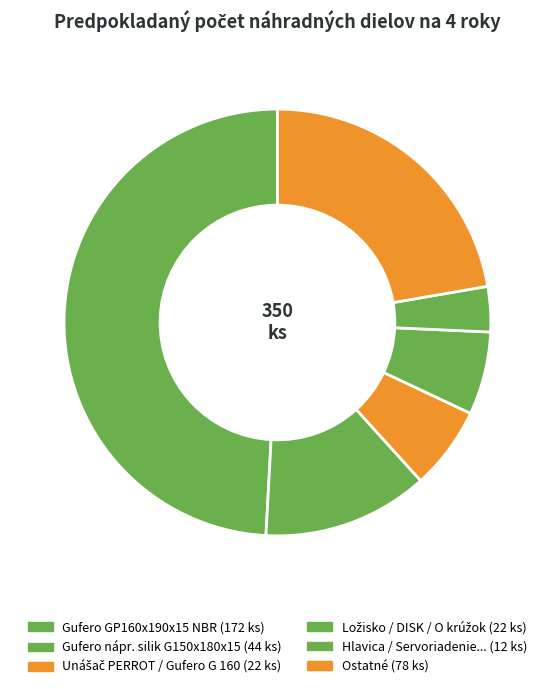

How many slices are in this pie chart?

6